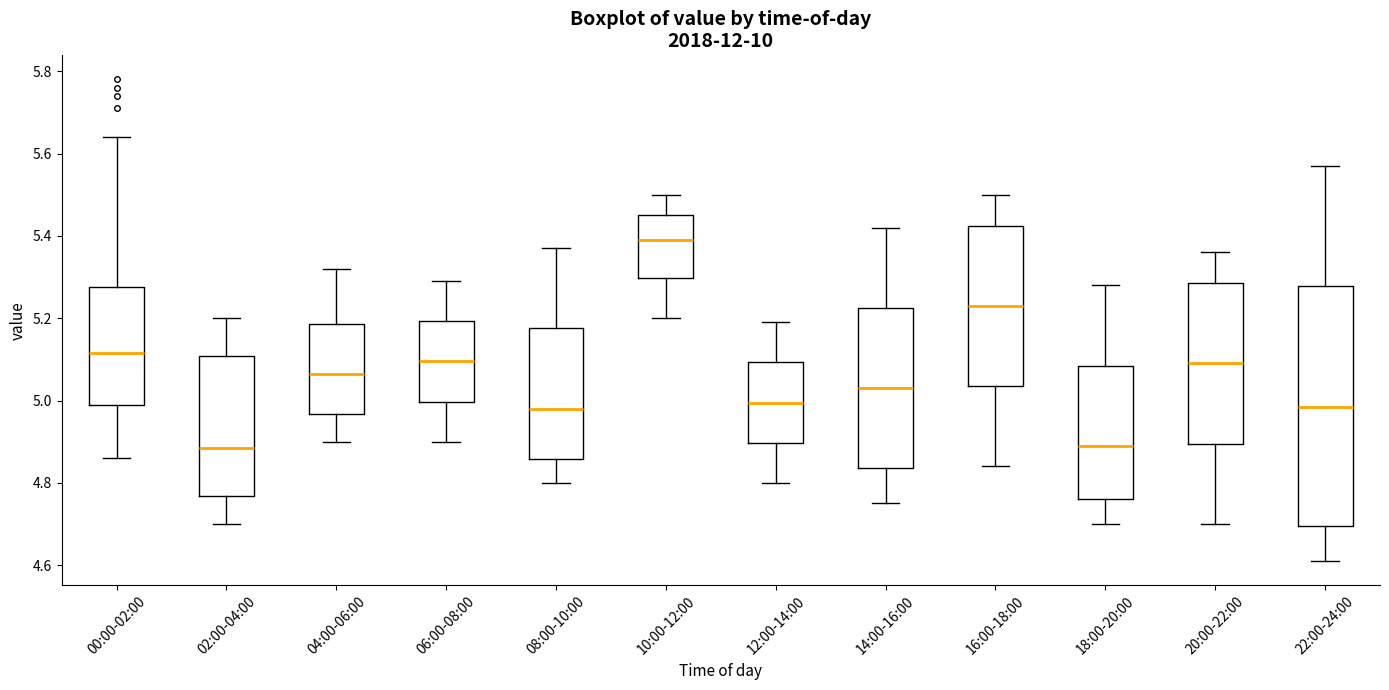

Reading left to right, transcribe this box plot: for each box, give where its median line is, the range the box spans, and where its two whiskers end, as read against the y-axis. The values are not printed on the chart, so give them approximately, as read against the axis.

00:00-02:00: median 5.12, box 5.00 to 5.28, whiskers 4.86 to 5.64
02:00-04:00: median 4.88, box 4.76 to 5.10, whiskers 4.70 to 5.20
04:00-06:00: median 5.06, box 4.96 to 5.18, whiskers 4.90 to 5.32
06:00-08:00: median 5.10, box 5.00 to 5.20, whiskers 4.90 to 5.30
08:00-10:00: median 4.98, box 4.86 to 5.18, whiskers 4.80 to 5.38
10:00-12:00: median 5.40, box 5.30 to 5.46, whiskers 5.20 to 5.50
12:00-14:00: median 5.00, box 4.90 to 5.10, whiskers 4.80 to 5.20
14:00-16:00: median 5.04, box 4.84 to 5.22, whiskers 4.76 to 5.42
16:00-18:00: median 5.24, box 5.04 to 5.42, whiskers 4.84 to 5.50
18:00-20:00: median 4.90, box 4.76 to 5.08, whiskers 4.70 to 5.28
20:00-22:00: median 5.10, box 4.90 to 5.28, whiskers 4.70 to 5.36
22:00-24:00: median 4.98, box 4.70 to 5.28, whiskers 4.62 to 5.58